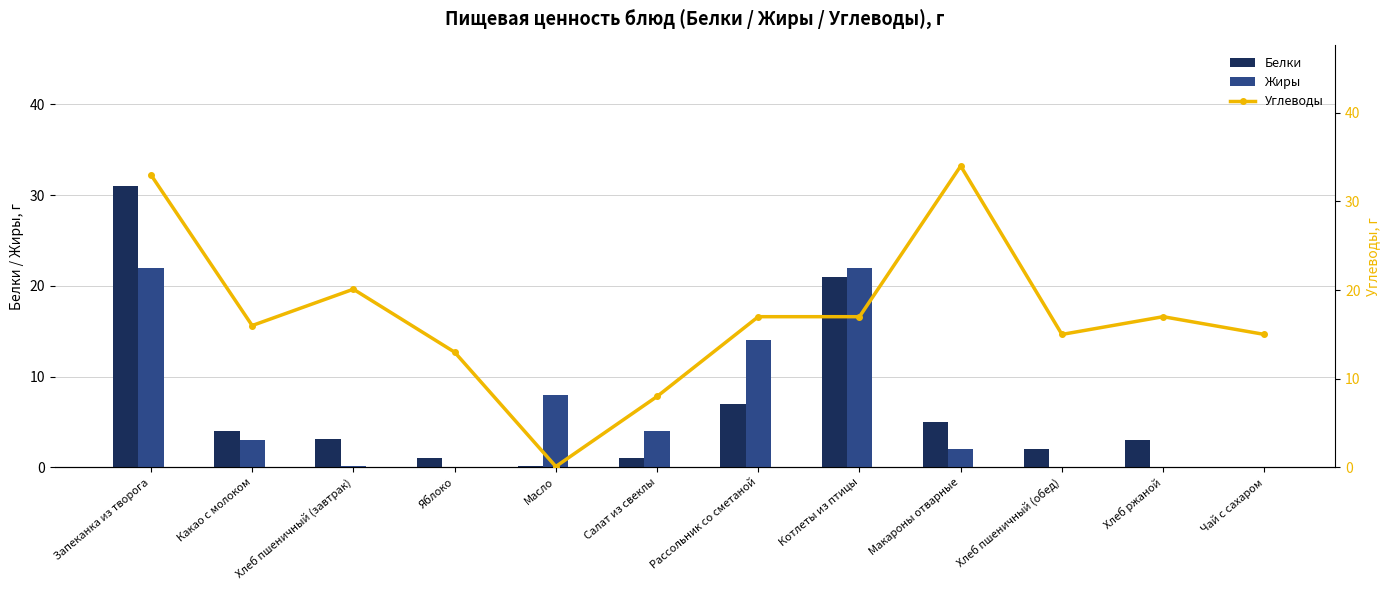

What are all the series names shown in the legend?

Белки, Жиры, Углеводы